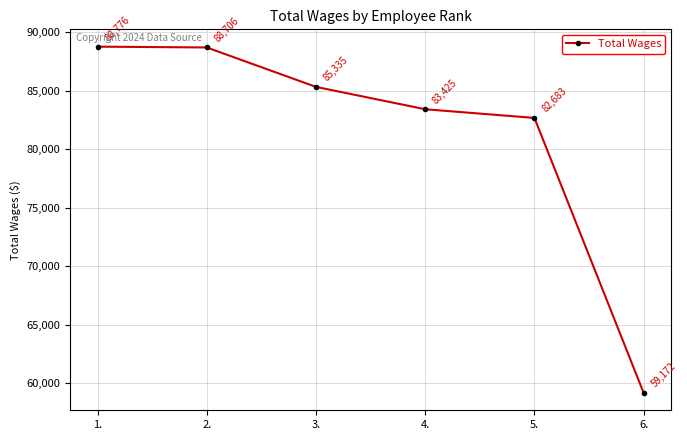

Where does the data first go above 85335?

1.